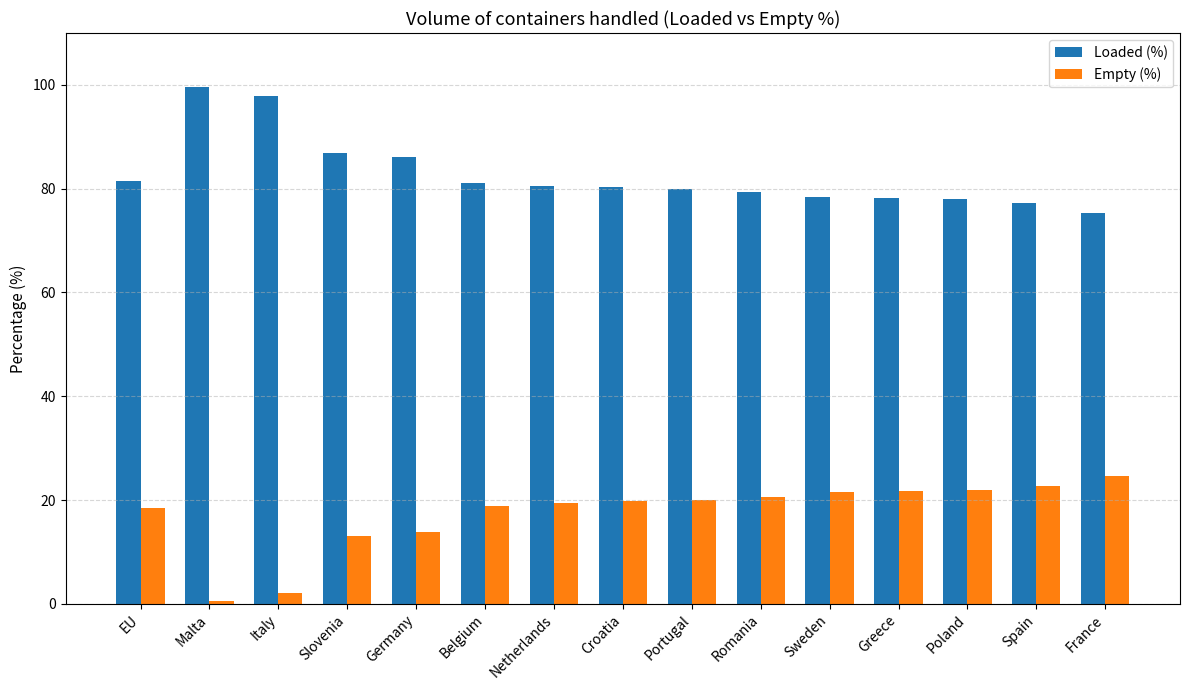

Does the chart contain stacked bars?

No